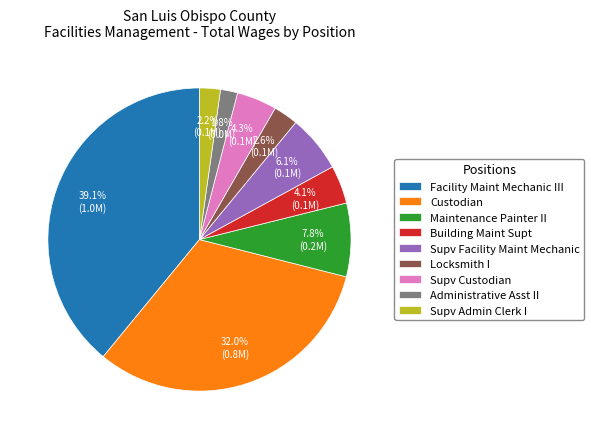

Approximately how many times larger is the value at Custodian compared to Building Maint Supt?

7.8